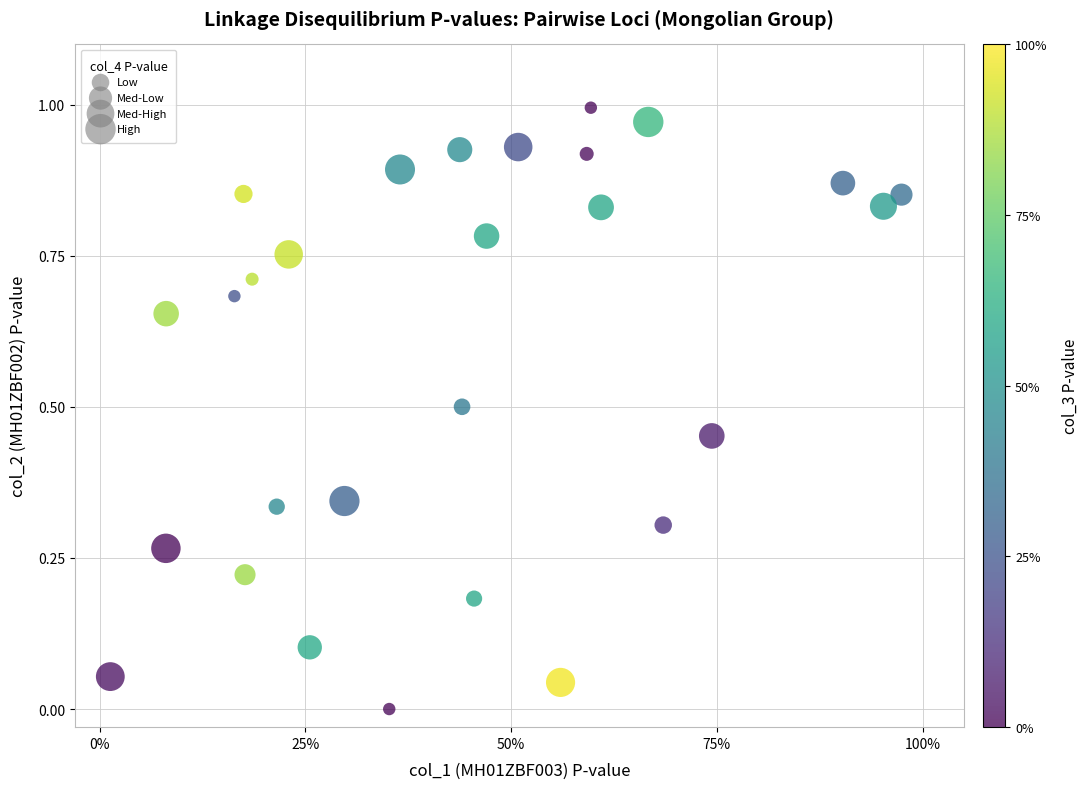

How many data points are displayed?

28